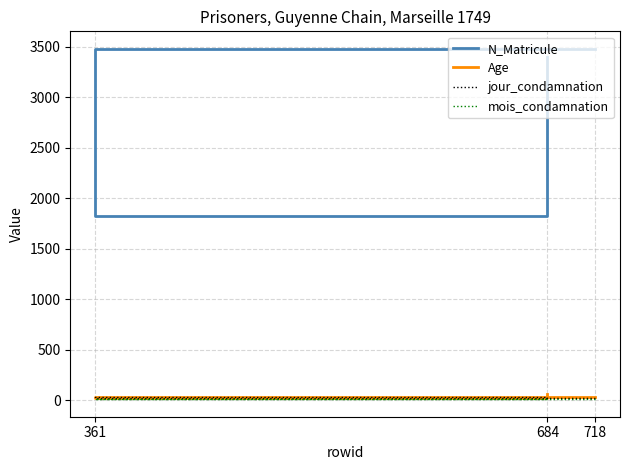

Which series has the largest total across all categories?

N_Matricule